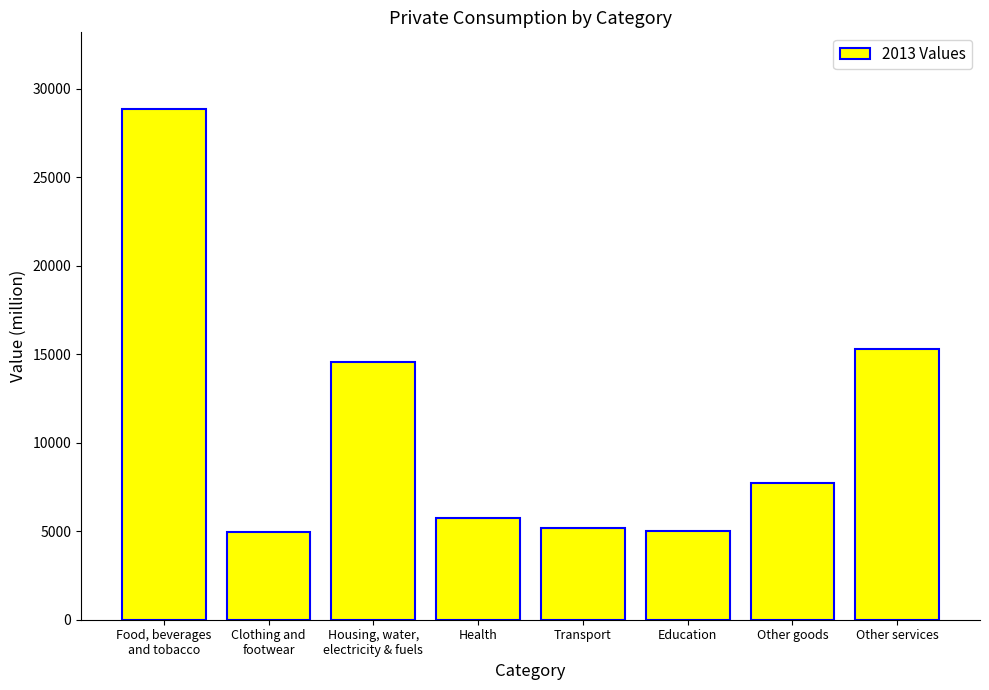

List the labels in order of value, largest first.

Food, beverages
and tobacco, Other services, Housing, water,
electricity & fuels, Other goods, Health, Transport, Education, Clothing and
footwear